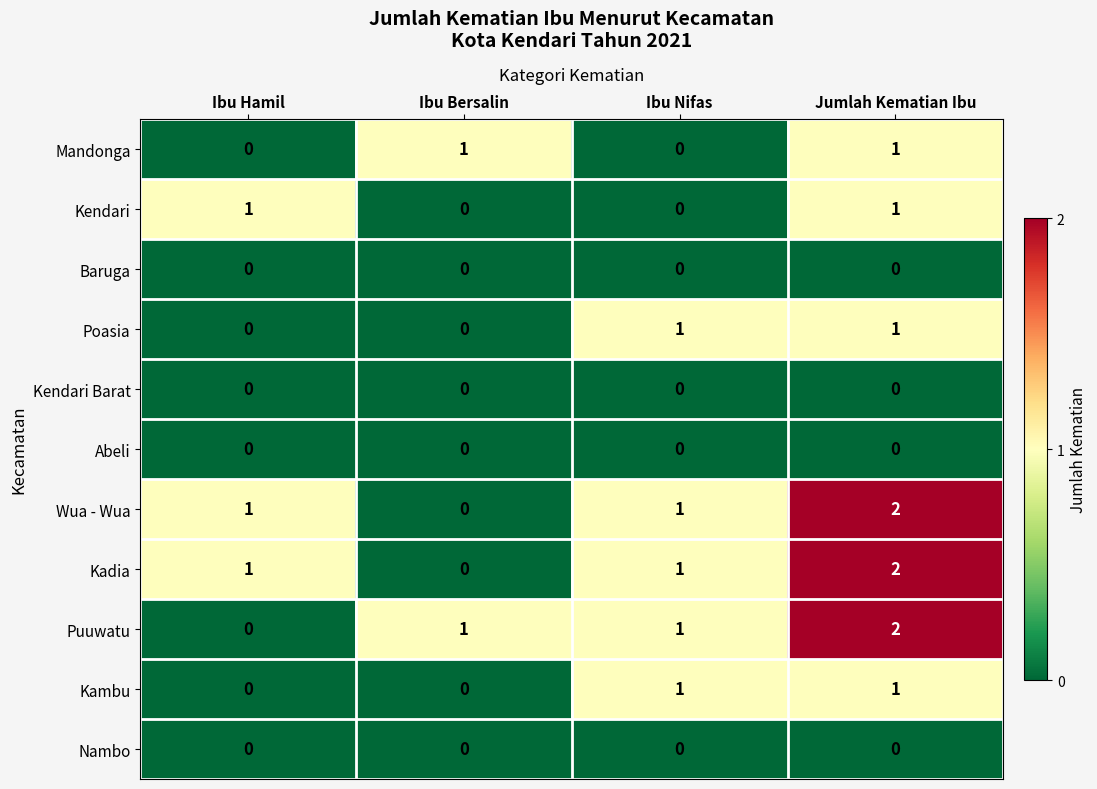

What is the total value across all series at Ibu Hamil?

3